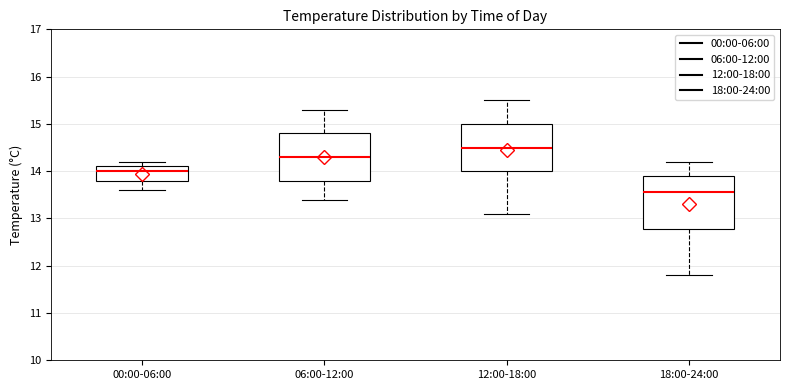

Reading left to right, read every box against the y-axis: the position of its median line, the range the box covers, and the ends of its whiskers. The values are not printed on the chart, so give them approximately, as read against the axis.

00:00-06:00: median 14.0, box 13.8 to 14.1, whiskers 13.6 to 14.2
06:00-12:00: median 14.3, box 13.8 to 14.8, whiskers 13.4 to 15.3
12:00-18:00: median 14.5, box 14.0 to 15.0, whiskers 13.1 to 15.5
18:00-24:00: median 13.6, box 12.8 to 13.9, whiskers 11.8 to 14.2